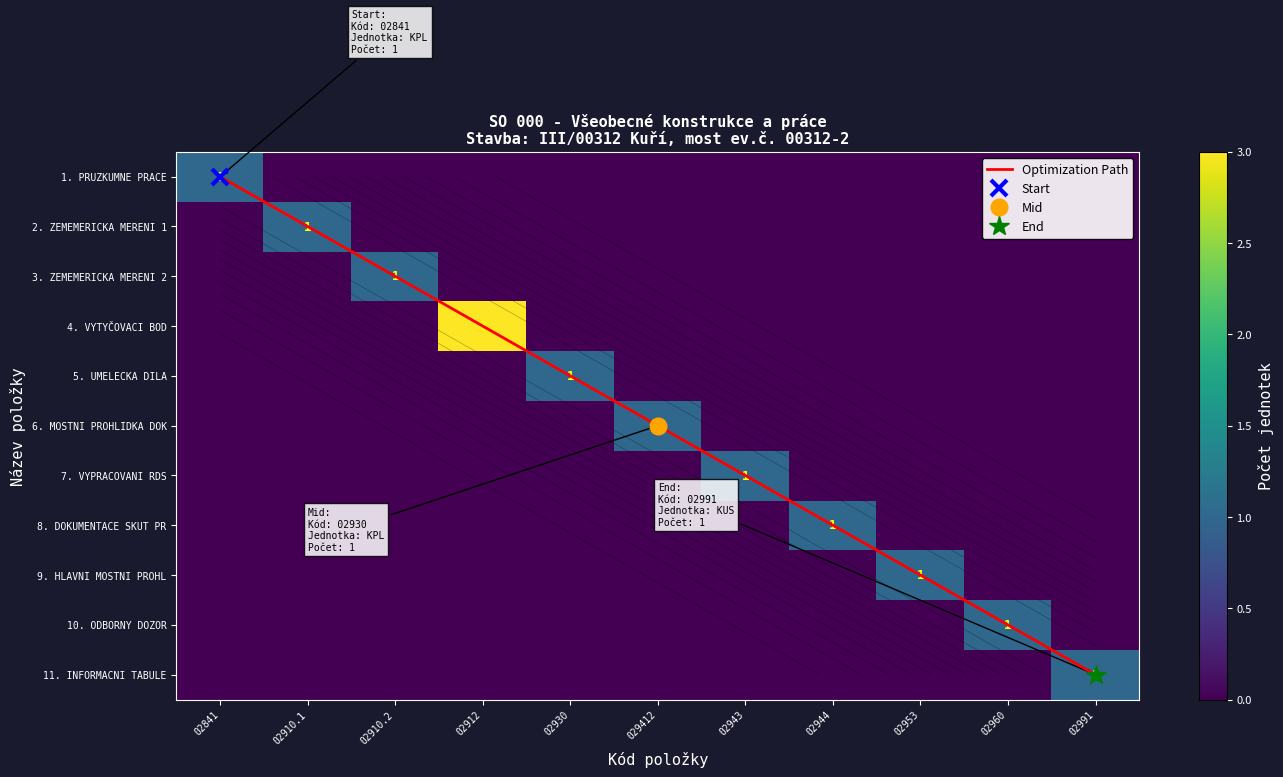

Which category has the lowest value across all series?

02910.1